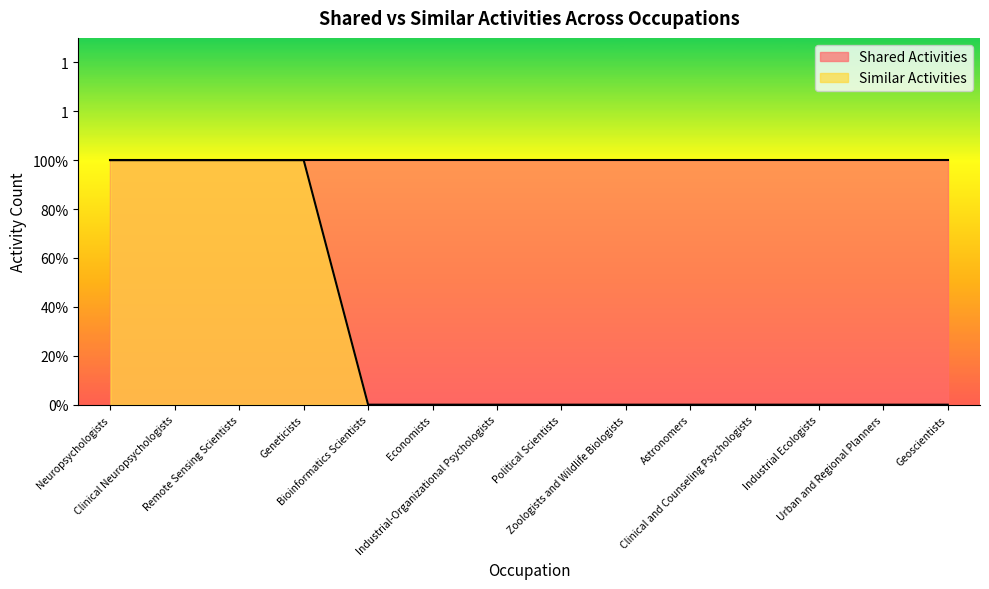

The value at Astronomers is 1. True or false?

False